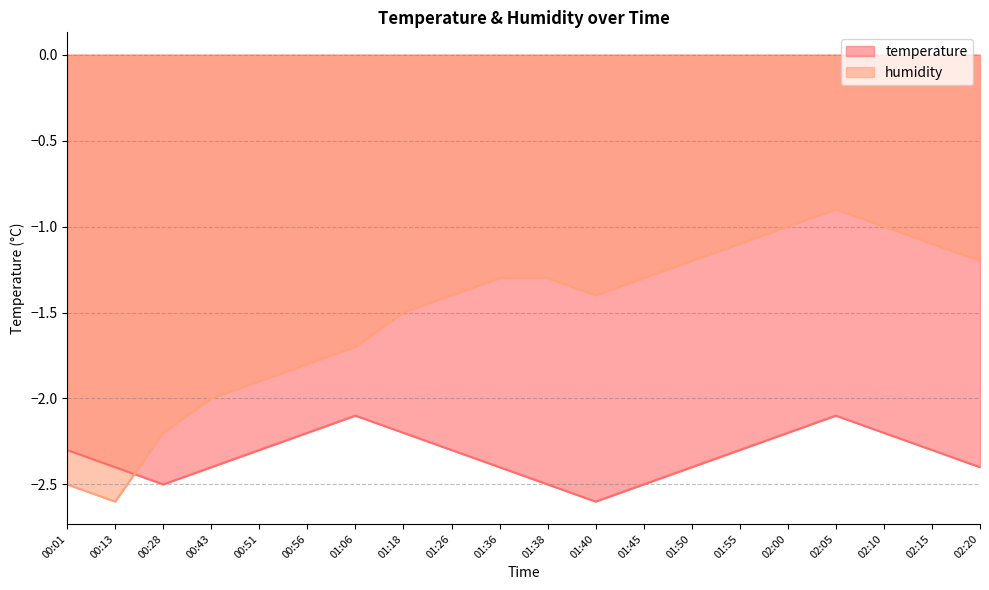

At which label does humidity reach its peak?

02:05